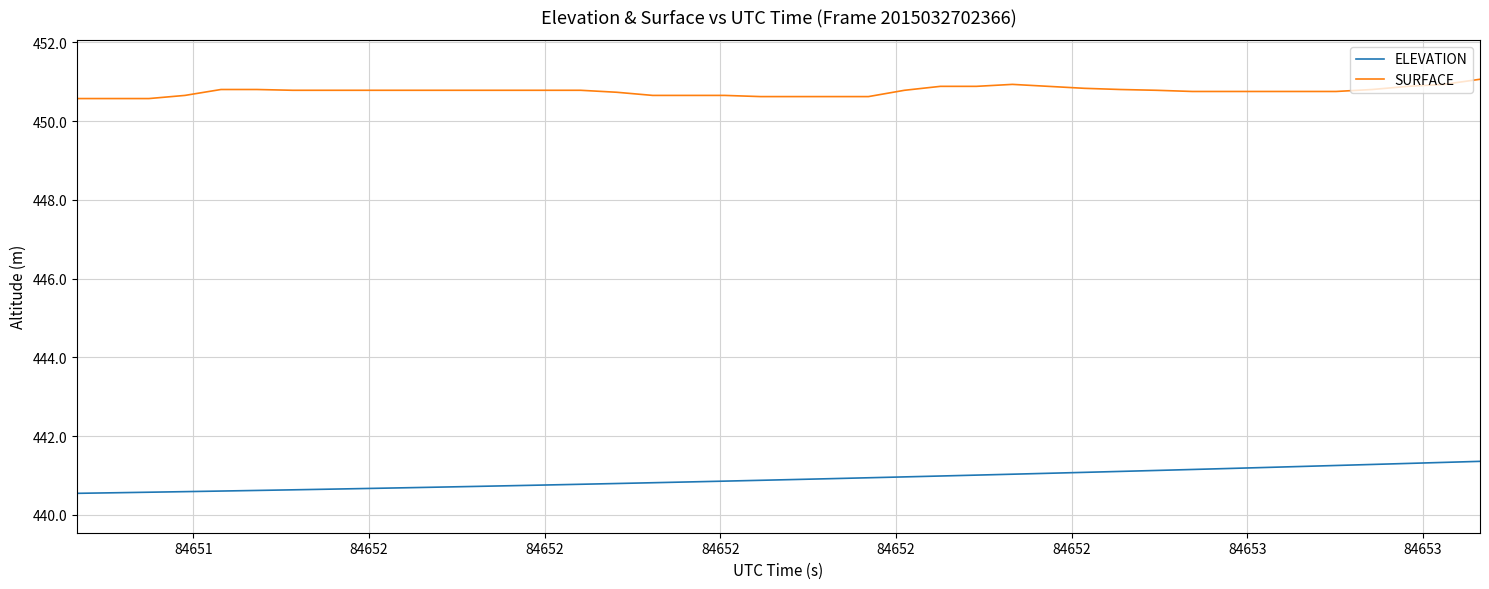

Which series has the largest total across all categories?

SURFACE